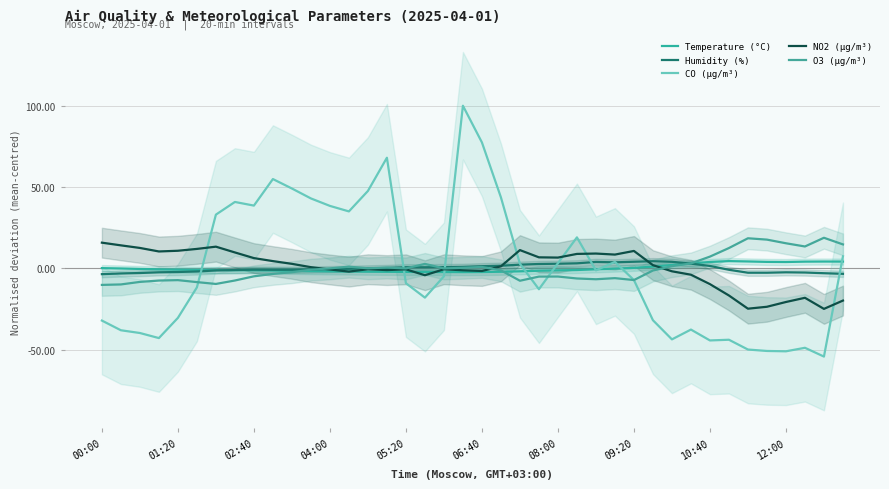

What is the value of the CO (µg/m³) point at the 26th from the left?

19.0